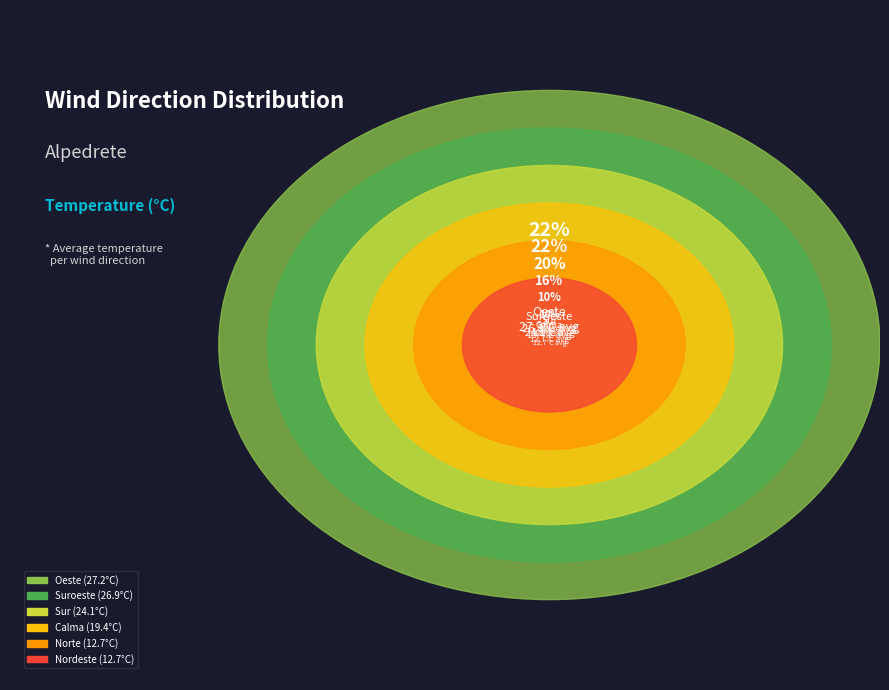

Is Norte the majority of the pie?

No